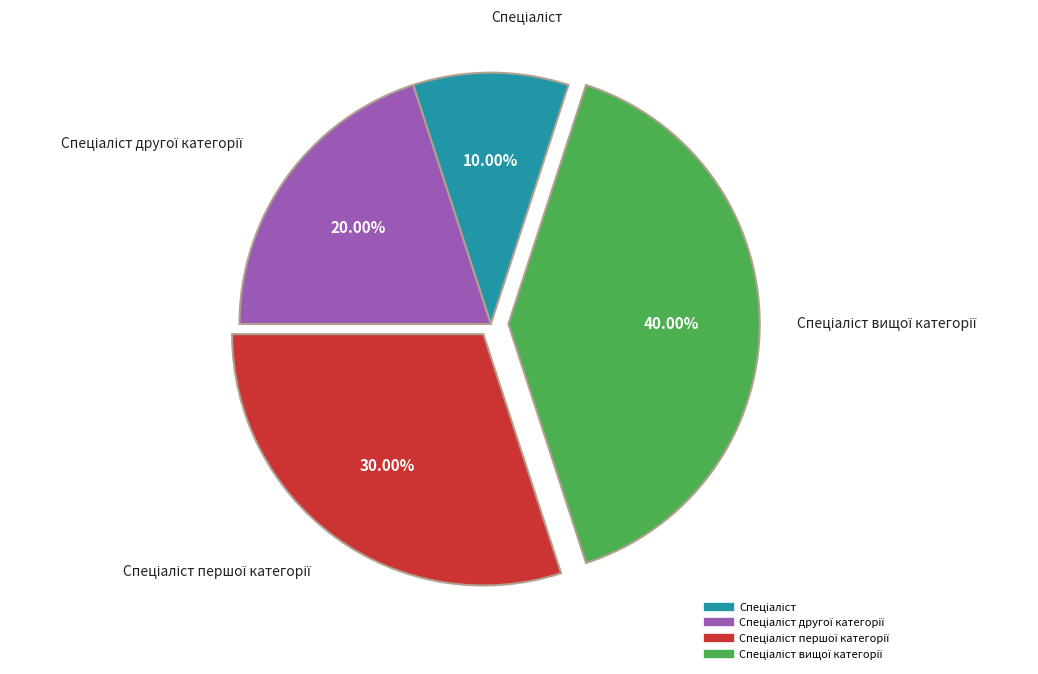

To the nearest percent, what is the average slice percentage?

25%